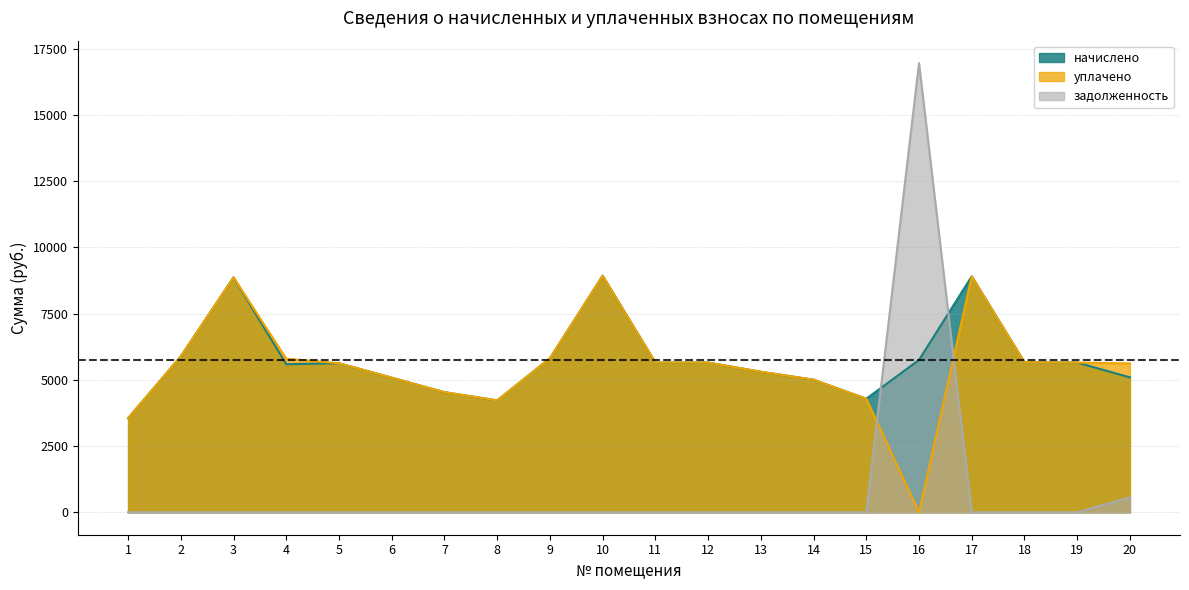

Which has a higher value, 3 or 16?

3